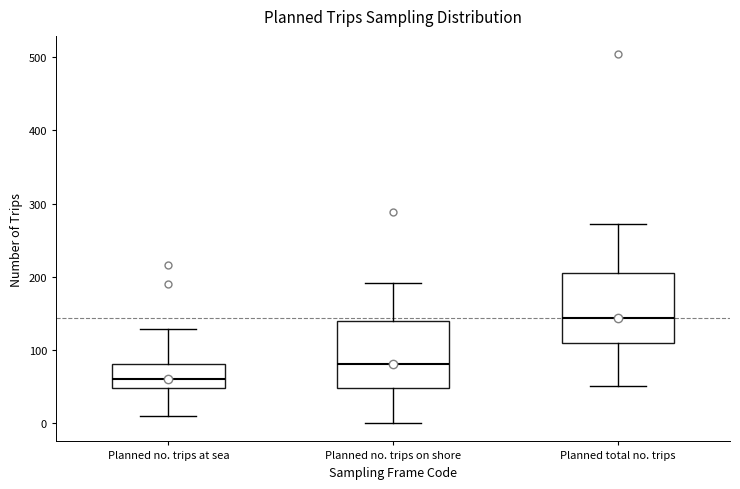

Reading left to right, transcribe this box plot: for each box, give where its median line is, the range the box spans, and where its two whiskers end, as read against the y-axis. The values are not printed on the chart, so give them approximately, as read against the axis.

Planned no. trips at sea: median 60, box 50 to 80, whiskers 10 to 130
Planned no. trips on shore: median 80, box 50 to 140, whiskers 0 to 190
Planned total no. trips: median 140, box 110 to 210, whiskers 50 to 270